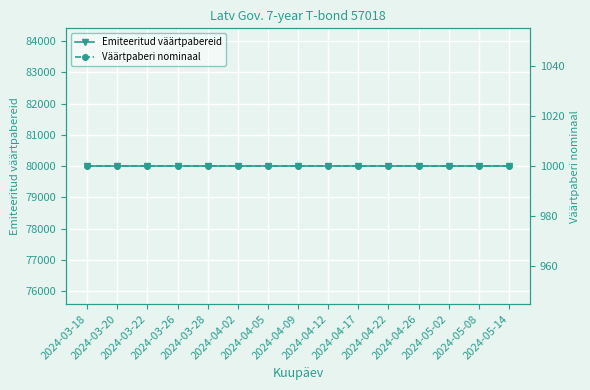

What is the difference between the highest and lowest values at 2024-04-05?

79000